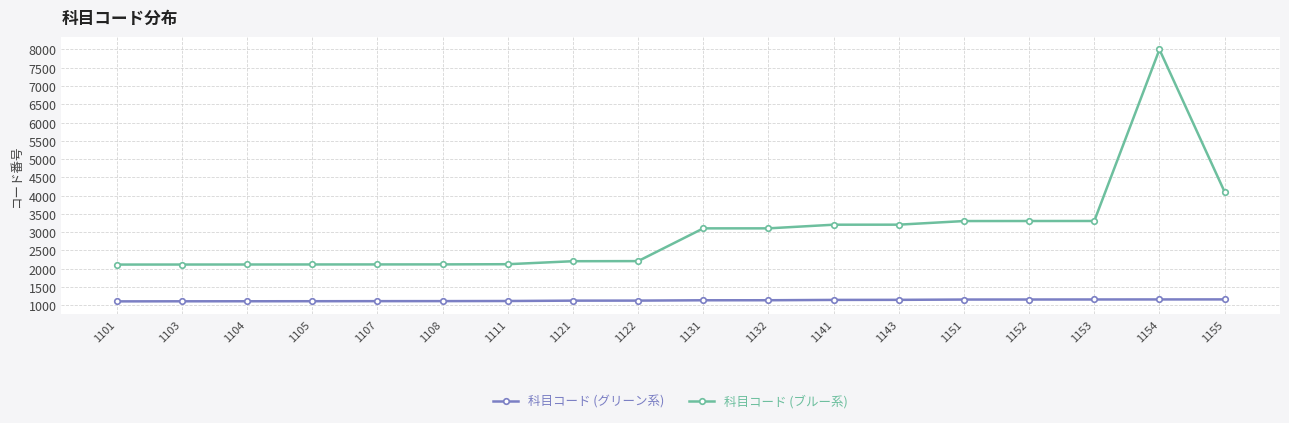

At which category is the sum across all series the highest?

1154